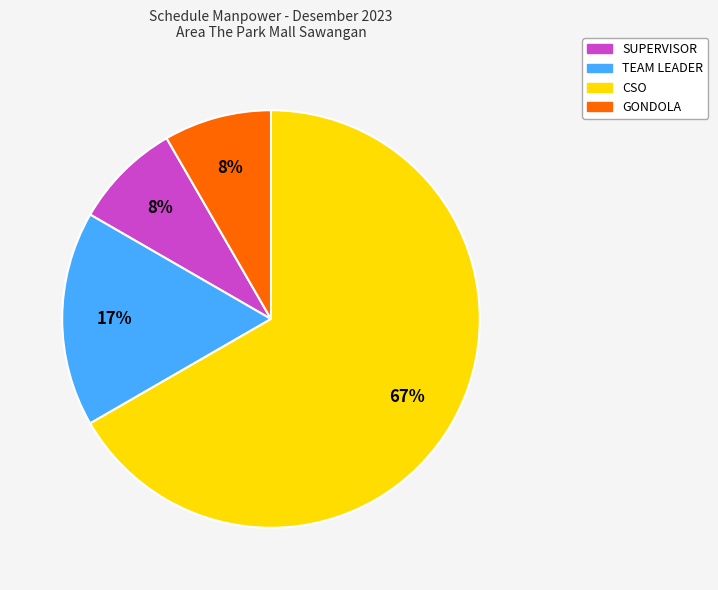

To the nearest percent, what is the average slice percentage?

25%